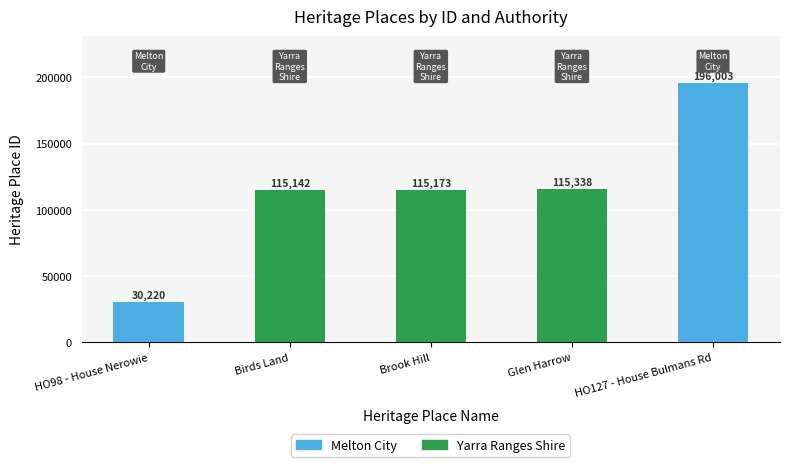

The chart shows a value of 170854 at Brook Hill. True or false?

False